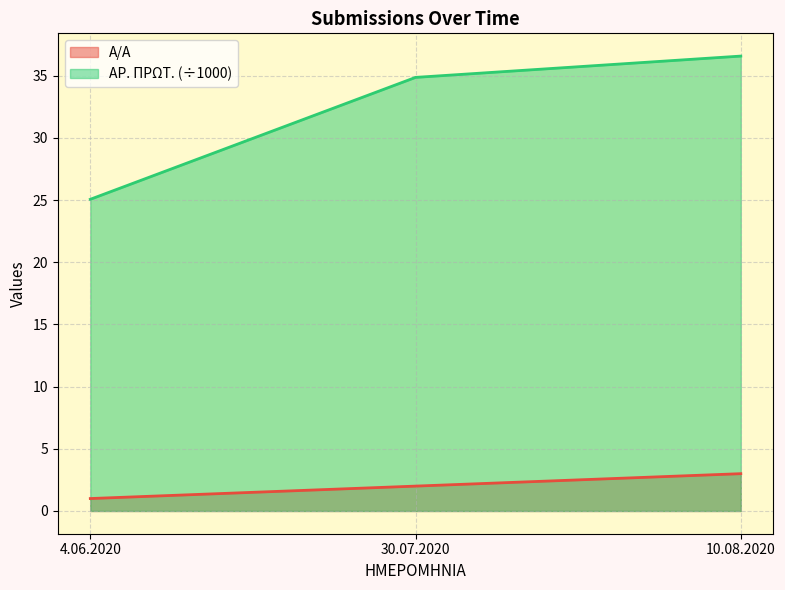

What are all the series names shown in the legend?

A/A, ΑΡ. ΠΡΩΤ. (÷1000)